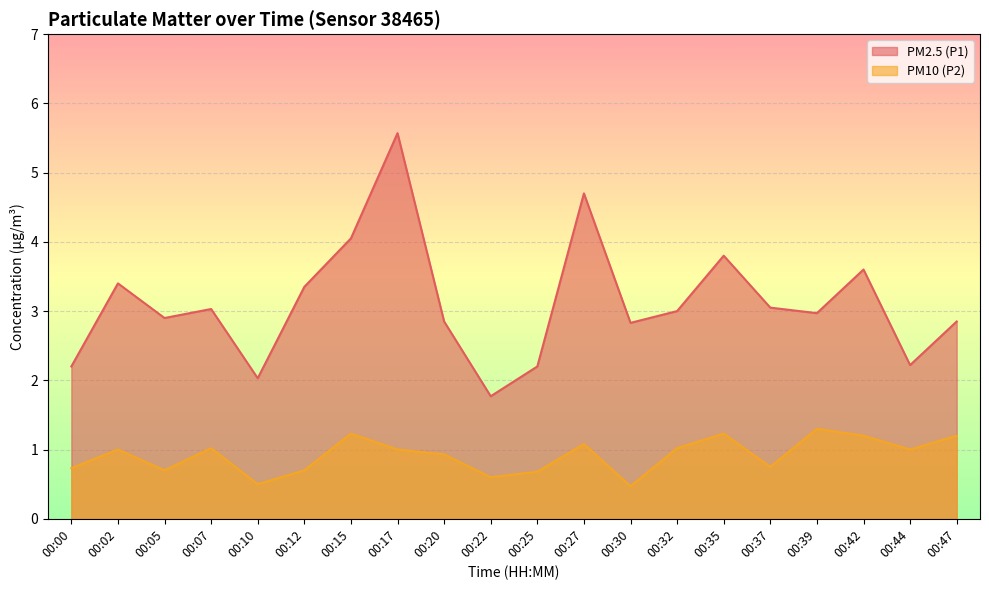

Is it true that PM2.5 (P1) equals 1.1 at 00:05?

False